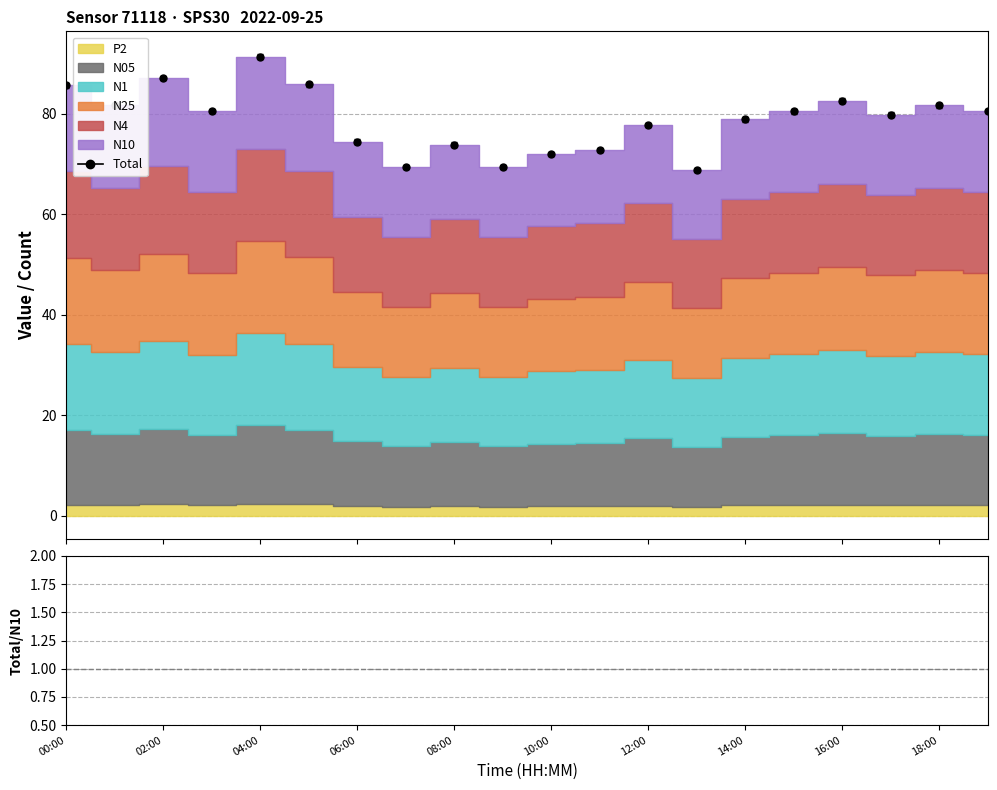

Reading left to right, list all the values displayed in this chart.

Total: 85.7	81.7	87.1	80.6	91.4	85.9	74.5	69.4	73.9	69.4	72.1	72.8	77.8	68.9	78.9	80.5	82.7	79.9	81.7	80.6
Total/N10: 5.0	5.0	5.0	5.0	5.0	5.0	5.0	5.0	5.0	5.0	5.0	5.0	5.0	5.0	5.0	5.0	5.0	5.0	5.0	5.0